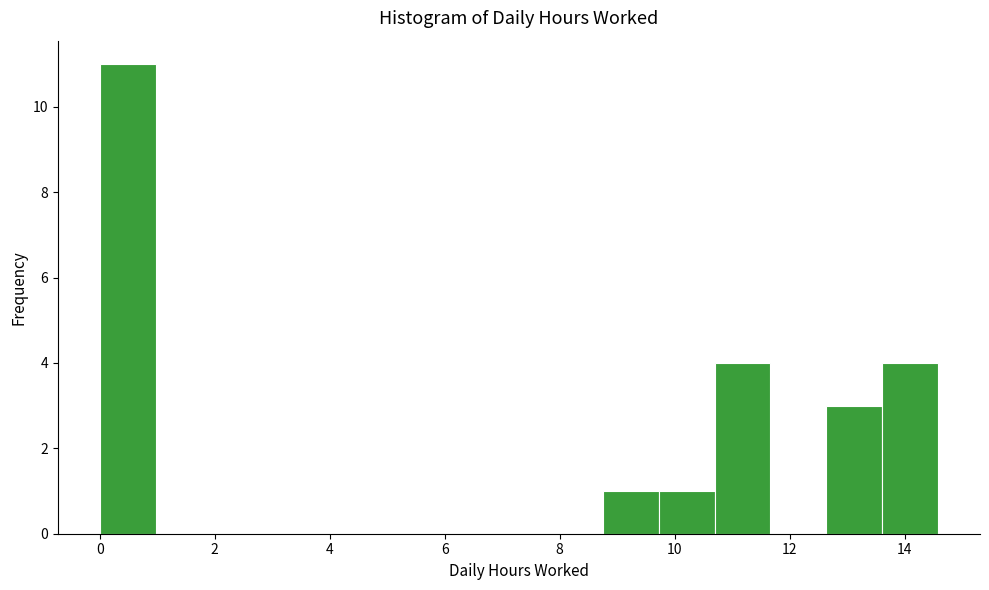

Over which range of the x-axis is the bar tallest?

0.0 to 1.0